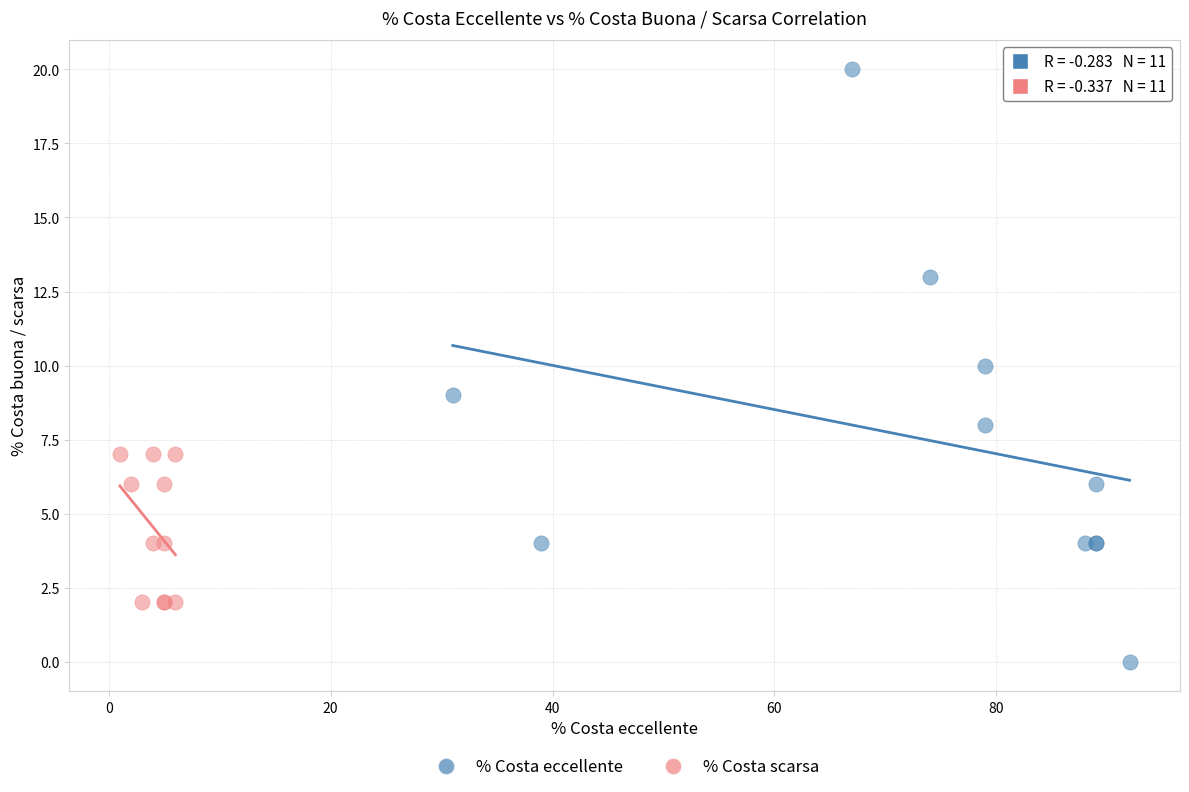

Which series reaches the maximum Y coordinate?

% Costa eccellente